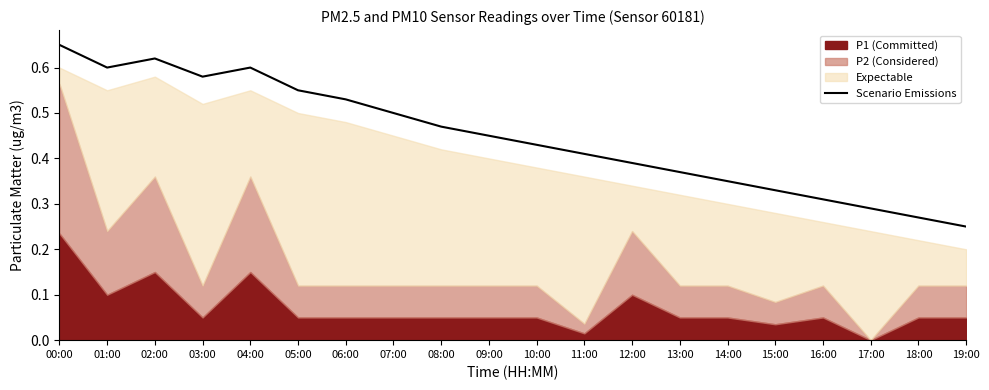

At which label does Scenario Emissions reach its minimum?

19:00